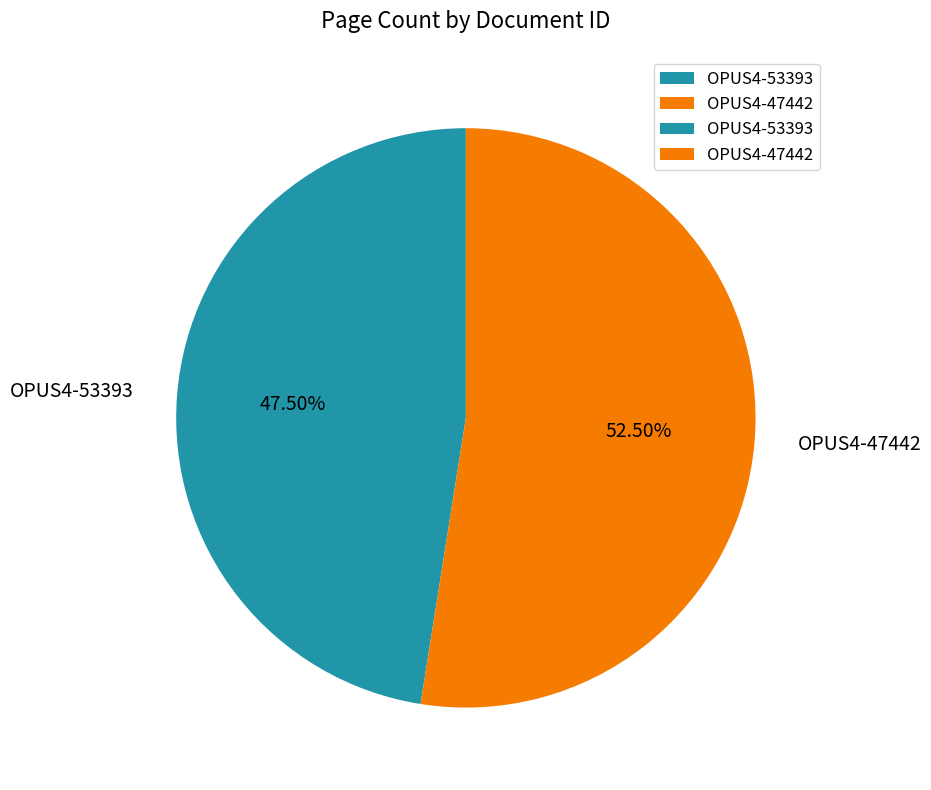

Is the sum of OPUS4-47442 and OPUS4-53393 greater than half?

Yes